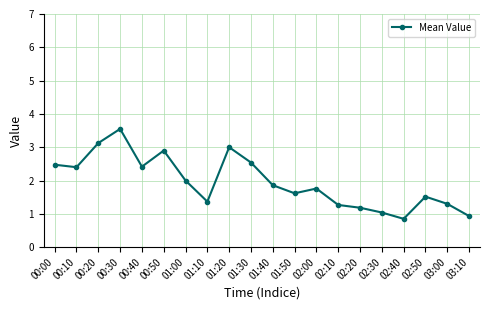

Which category has the highest value across all series?

00:30